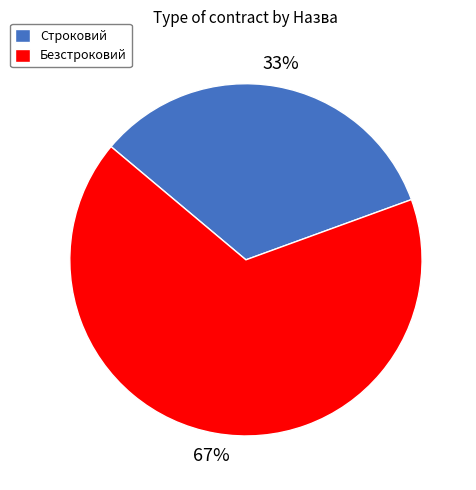

True or false: Строковий accounts for 47% of the total.

False